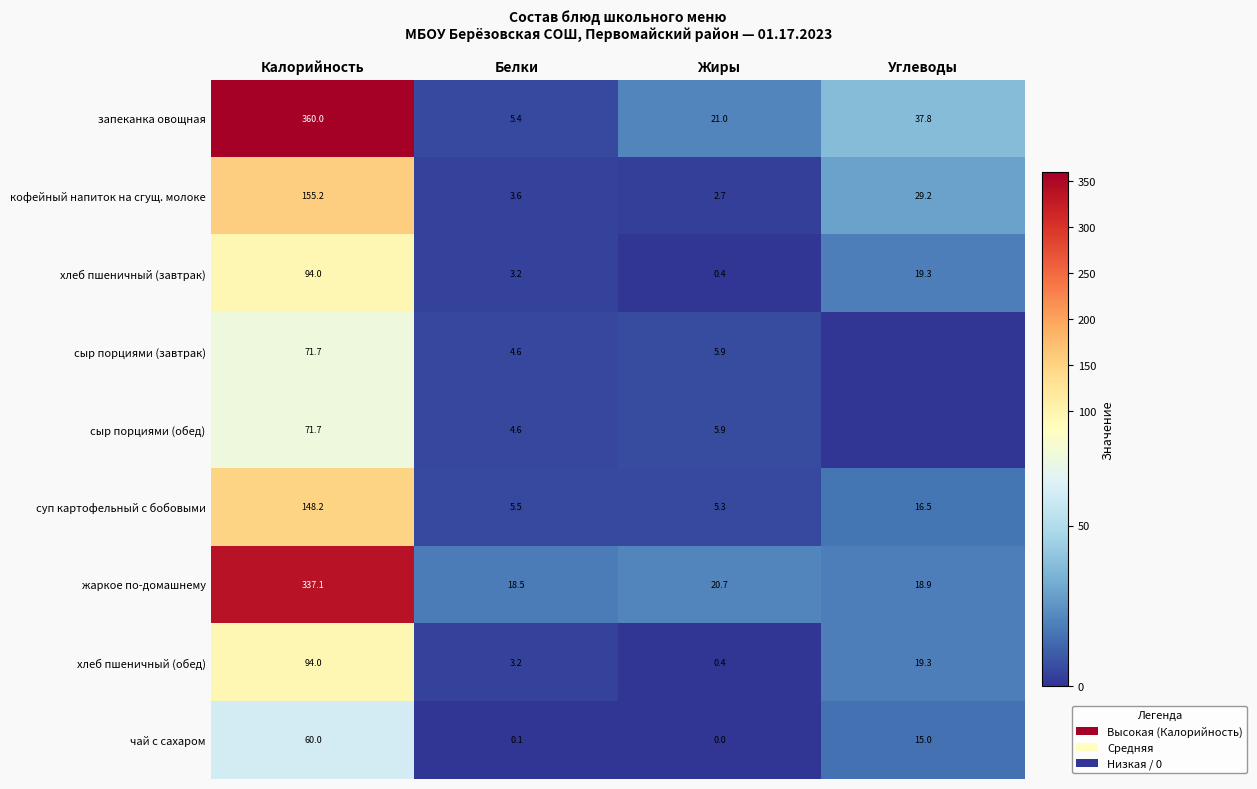

What is the minimum value for суп картофельный с бобовыми?

5.3